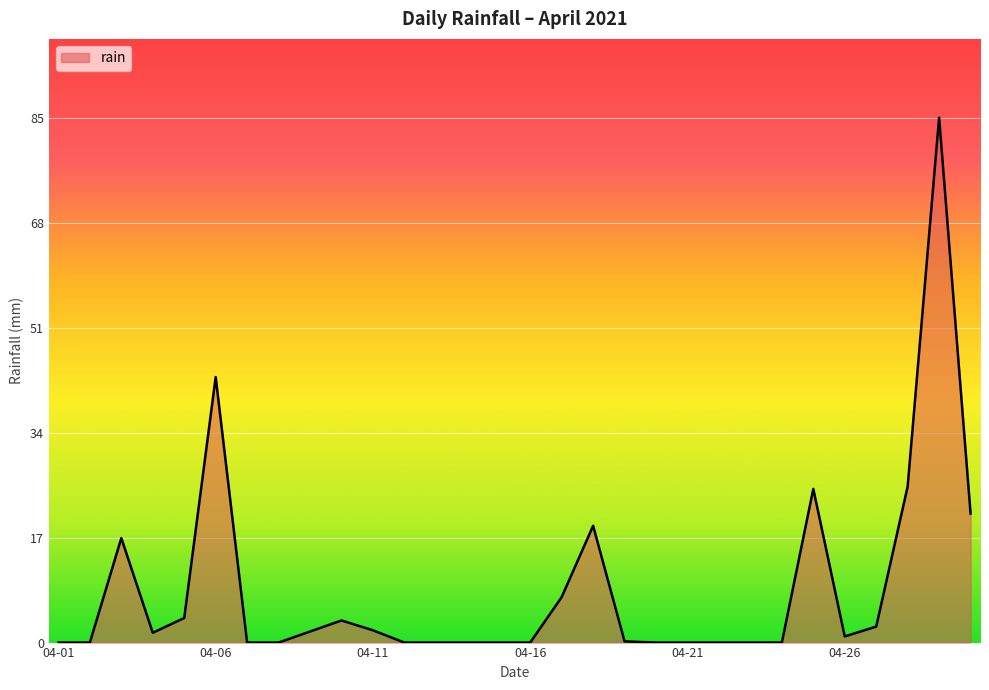

What is the maximum value shown in the chart?

85.4